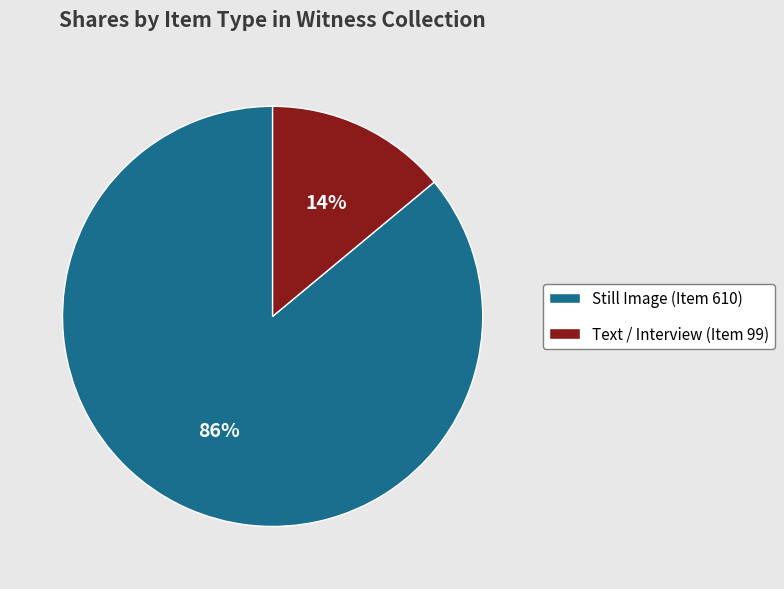

Between Still Image (Item 610) and Text / Interview (Item 99), which is larger?

Still Image (Item 610)